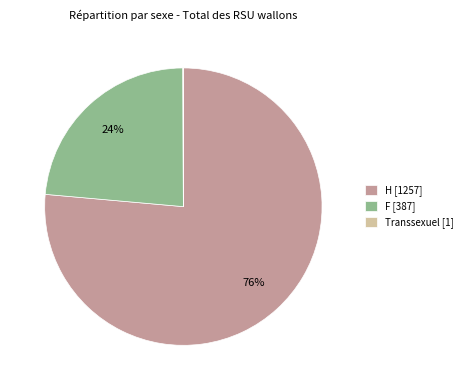

Approximately how many times larger is the value at H [1257] compared to F [387]?

3.2